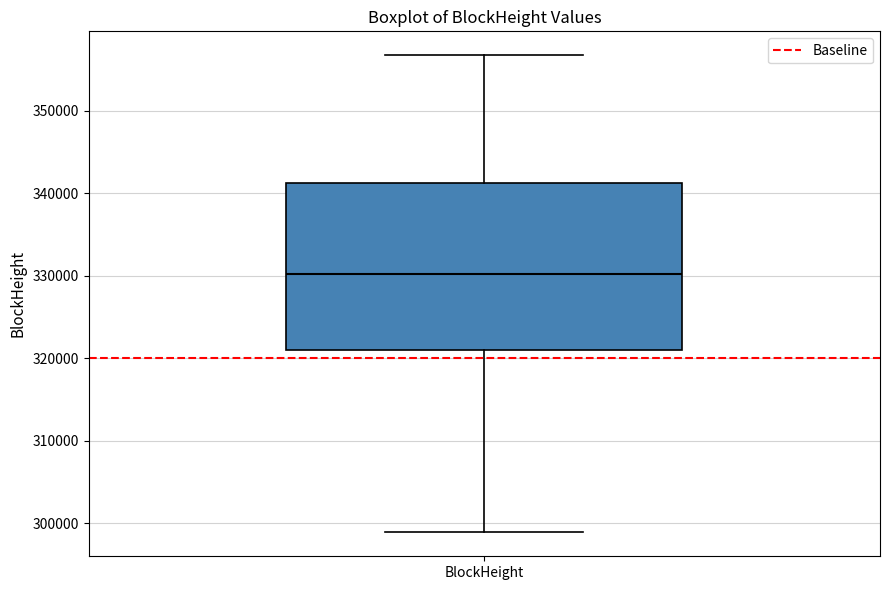

Where is the upper edge of the box for BlockHeight on the y-axis? The values are not printed on the chart, so give them approximately, as read against the axis.

341000